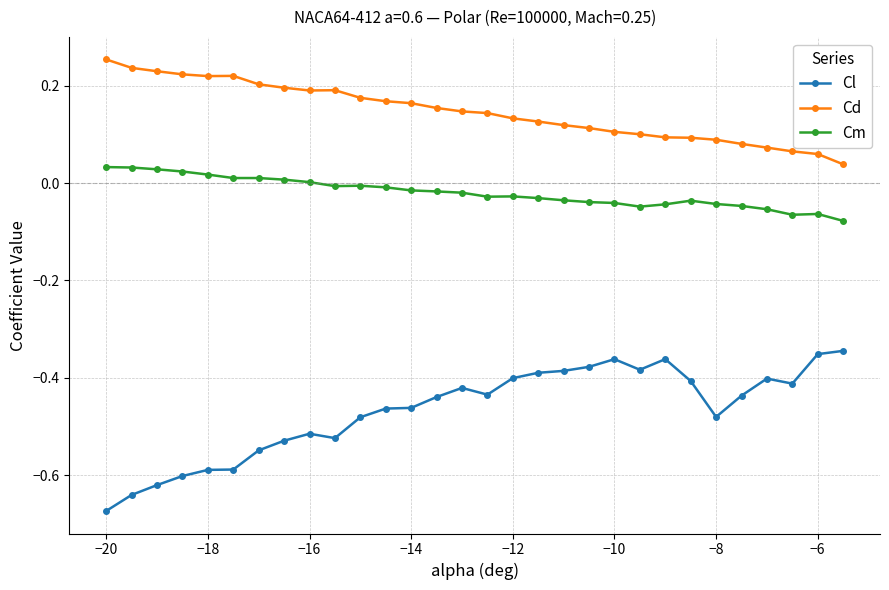

Which series has the largest total across all categories?

Cd